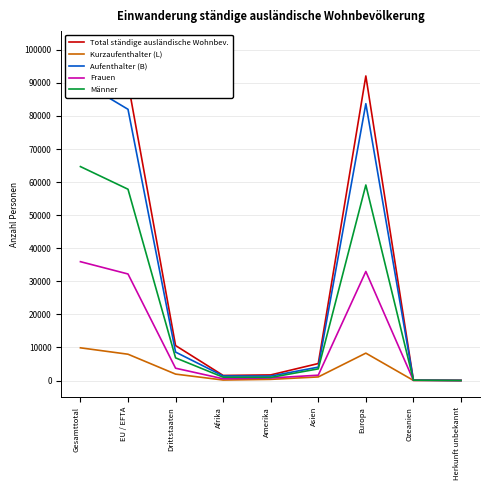

At which category does Kurzaufenthalter (L) reach its first local valley?

Afrika